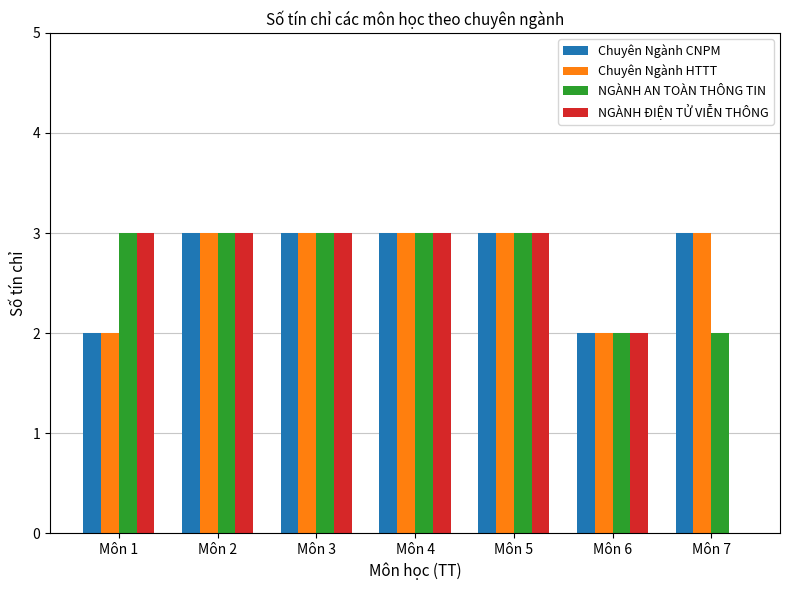

Is it true that NGÀNH AN TOÀN THÔNG TIN equals 0 at Môn 7?

False